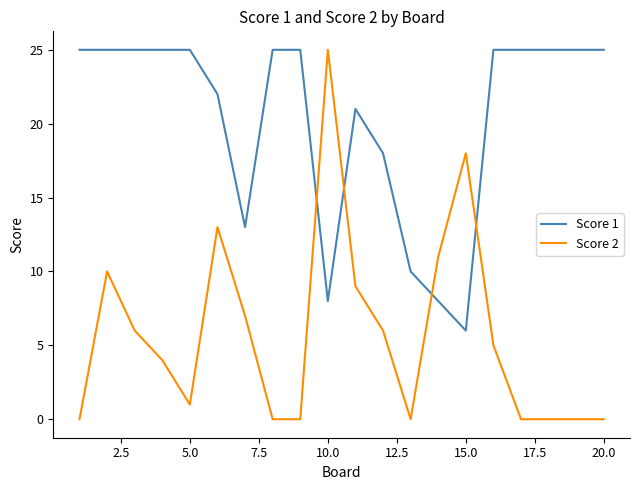

Which series ends up on top after the final intersection of Score 1 and Score 2?

Score 1